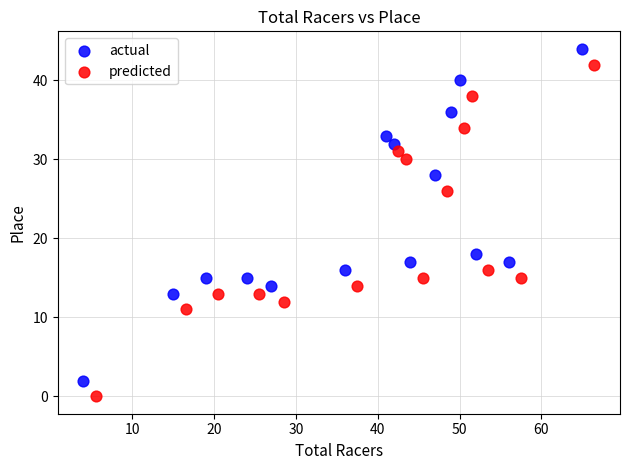

What are all the series names shown in the legend?

actual, predicted